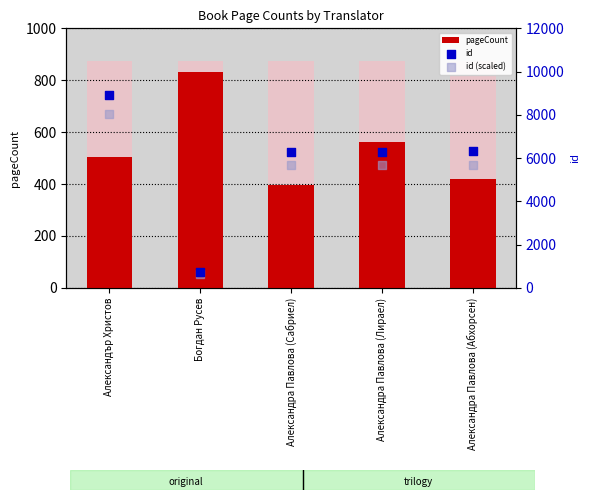

At which category is the sum across all series the highest?

Александър Христов